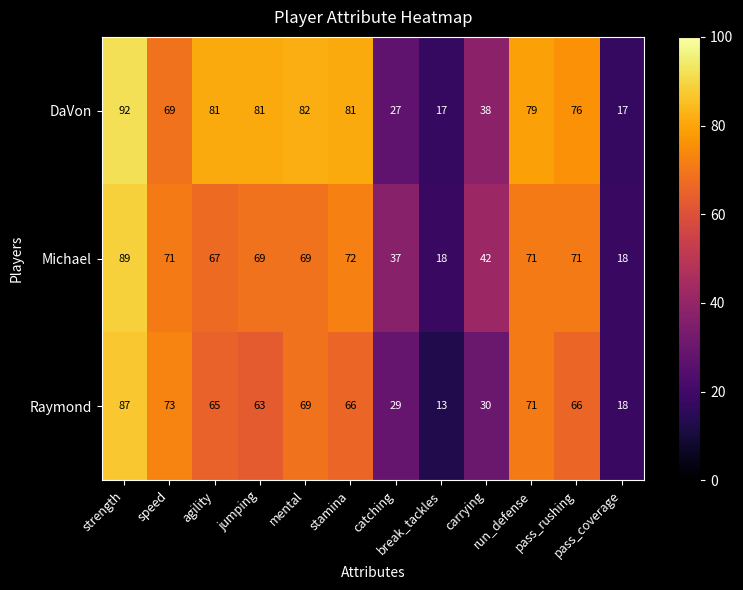

What is the difference between the maximum and minimum values in the Michael series?

71